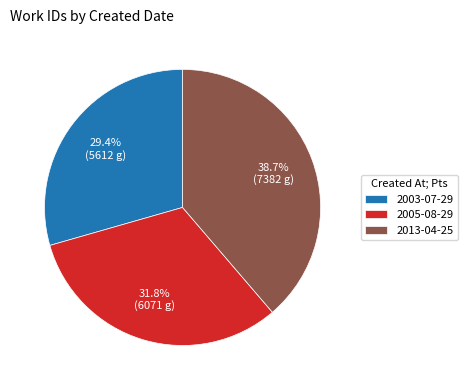

How many slices are in this pie chart?

3